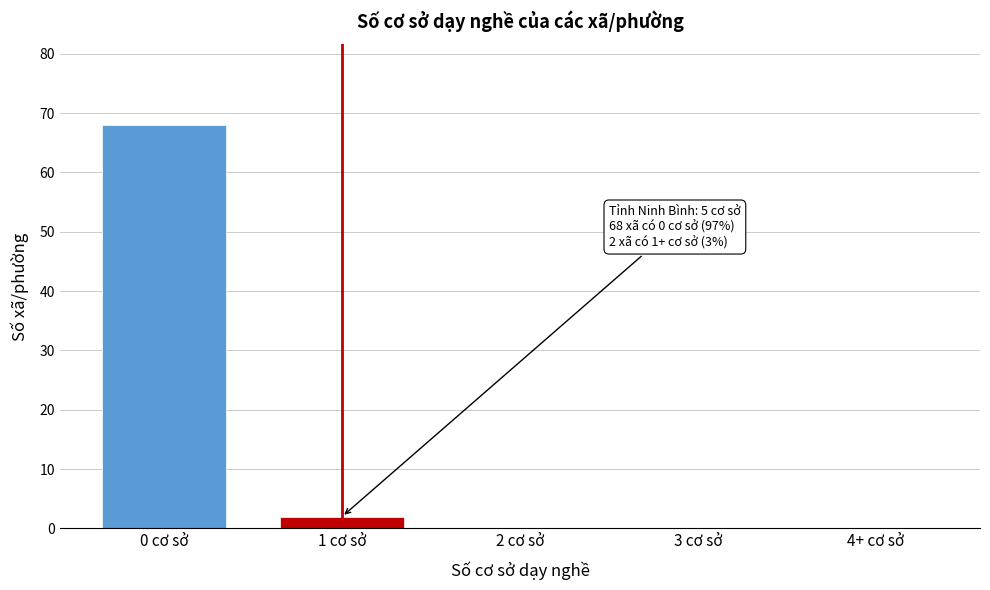

Reading left to right, list all the values displayed in this chart.

0 cơ sở=68	1 cơ sở=2	2 cơ sở=0	3 cơ sở=0	4+ cơ sở=0